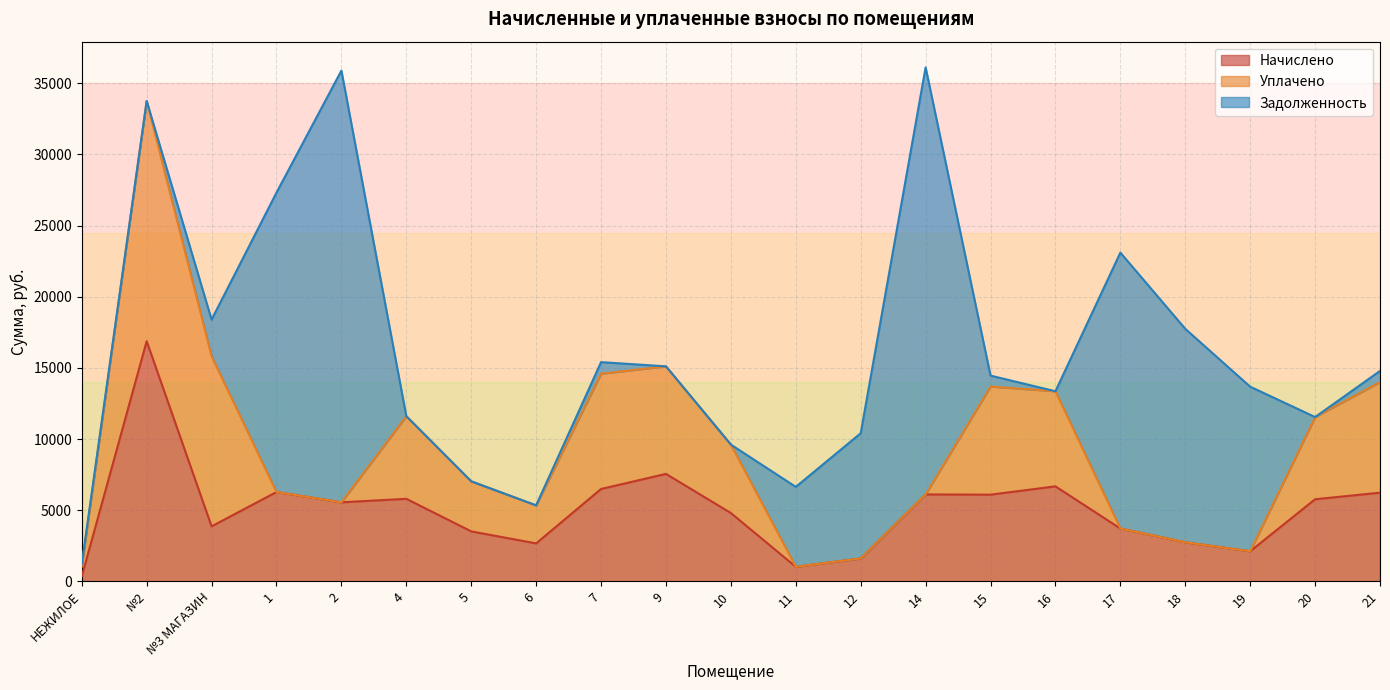

What is the difference between the highest and lowest values at 4?

5806.1